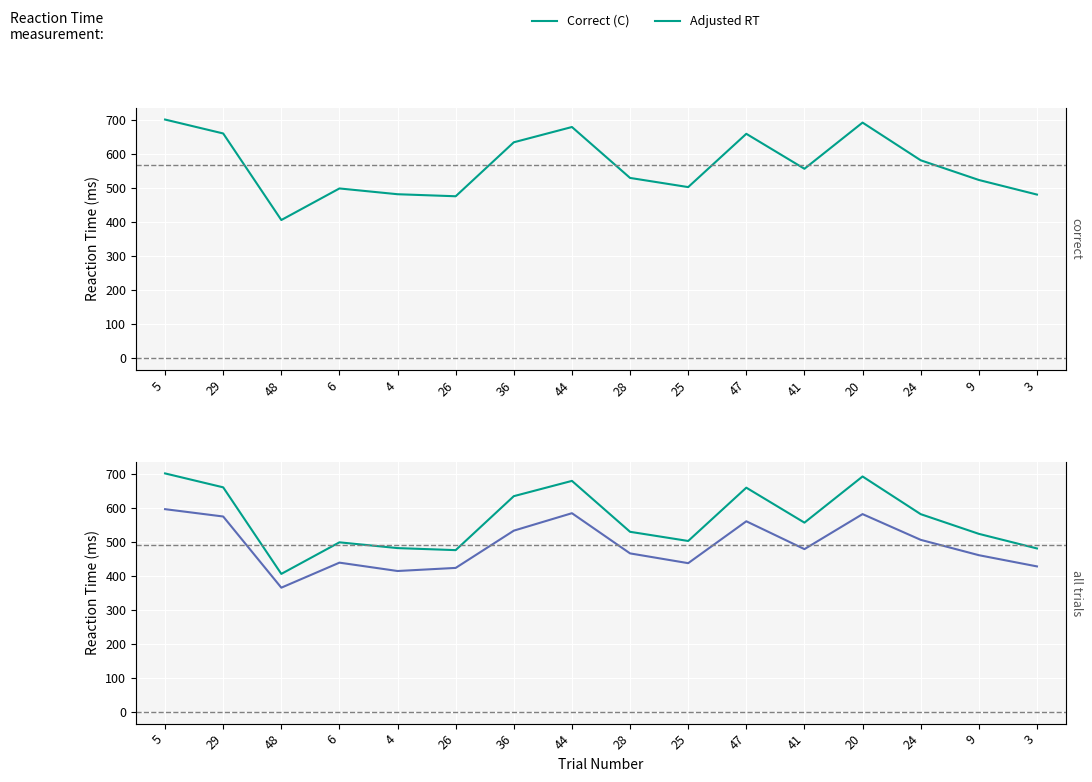

What is the difference between the Correct (C) values at 3 and 25?

22.0